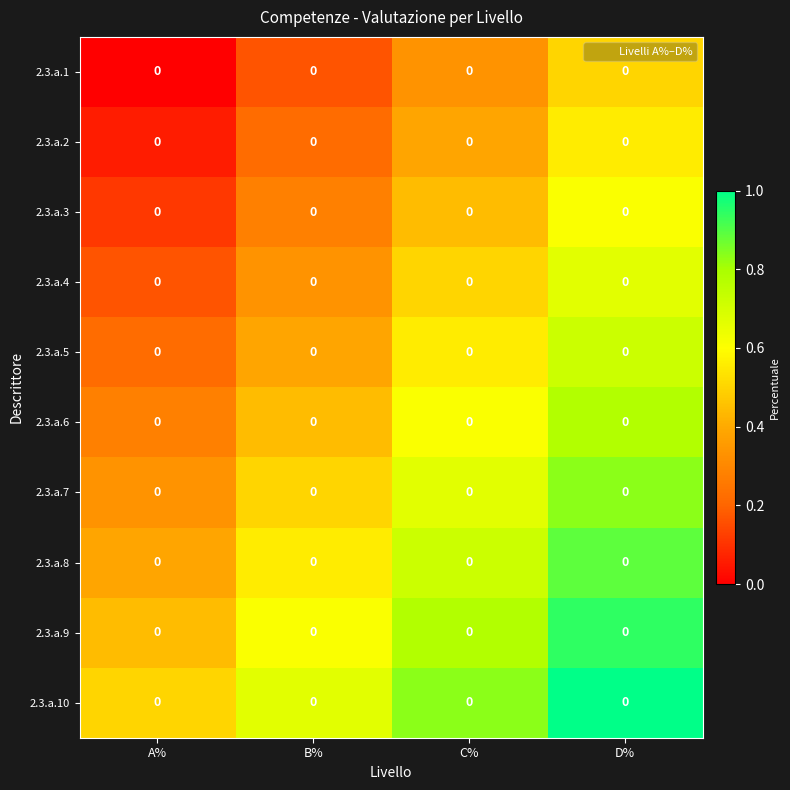

Which category has the highest value in the 2.3.a.8 series?

D%